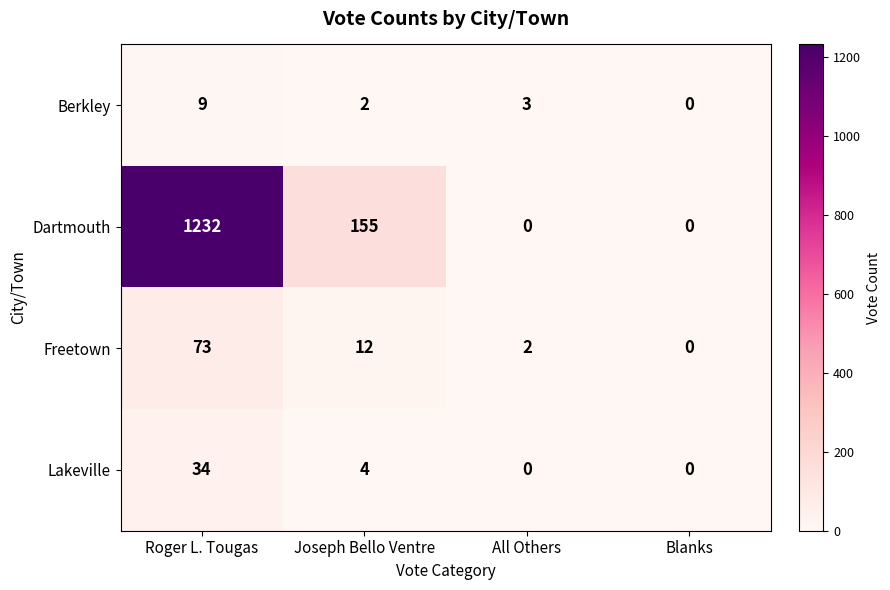

What is the approximate value of Freetown at Joseph Bello Ventre?

12